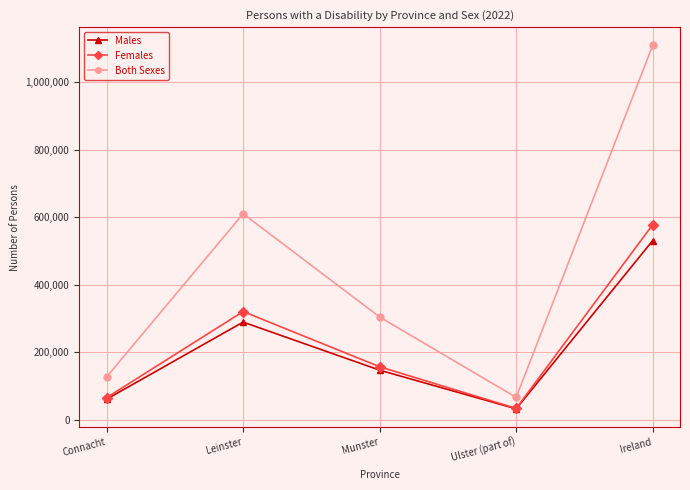

How many interior local valleys does the Females series have?

1